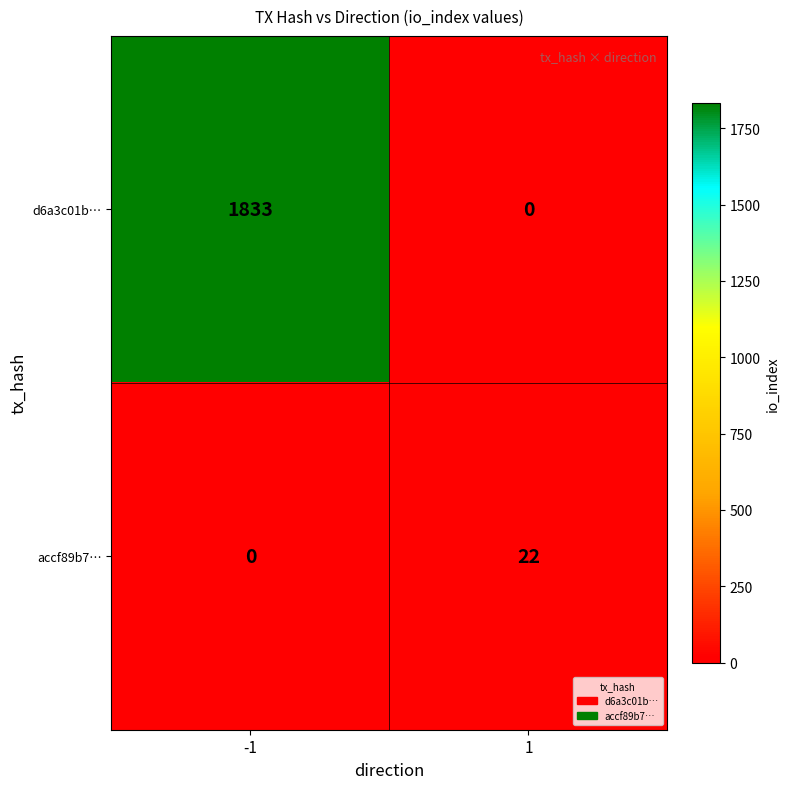

What is the smallest value displayed?

0